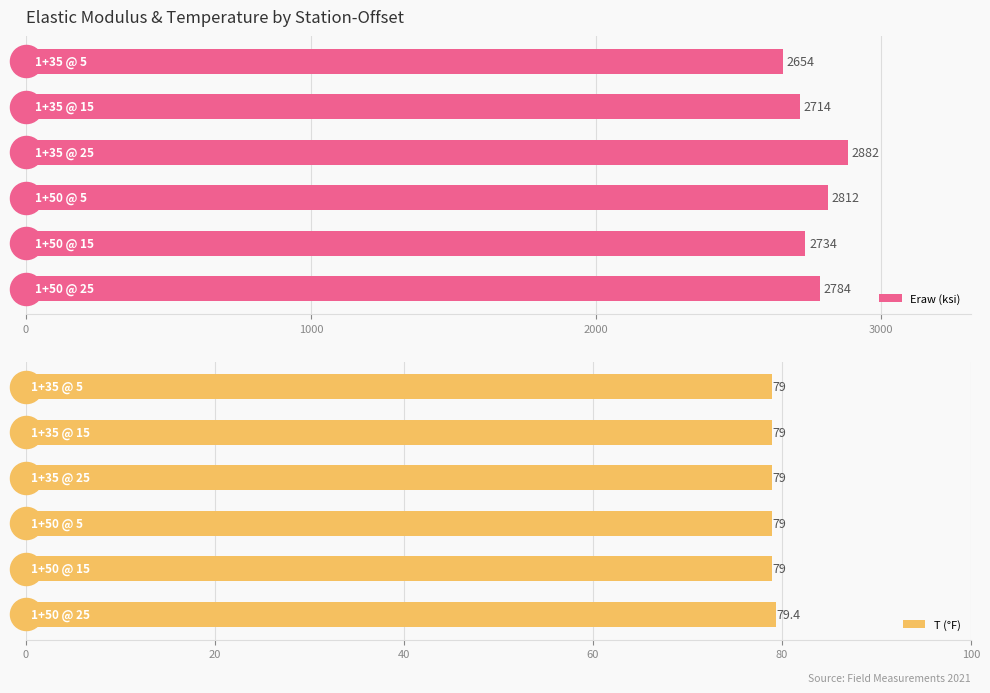

What is the smallest value displayed?

79.0